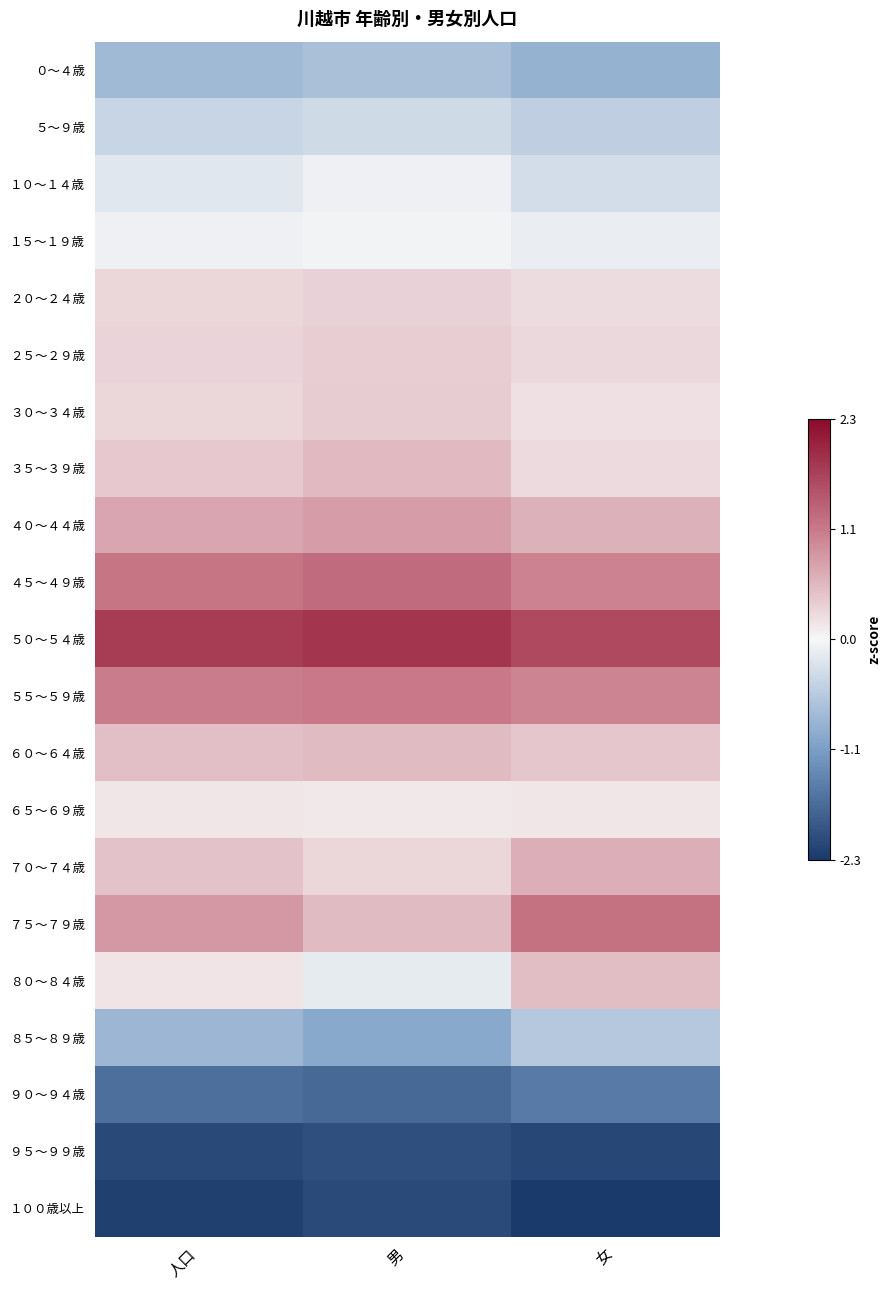

What is the smallest value displayed?

-2.3